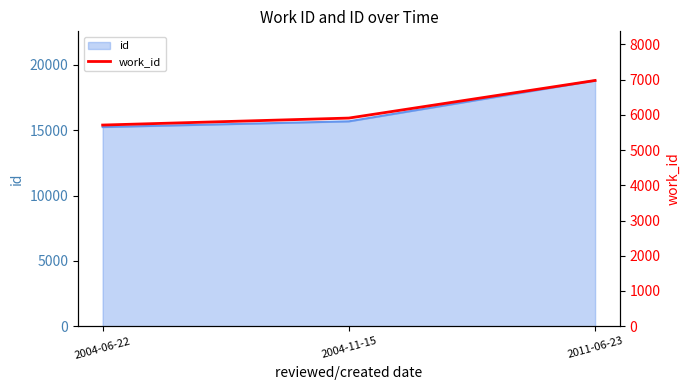

Rank the categories by value from highest to lowest.

2011-06-23, 2004-11-15, 2004-06-22